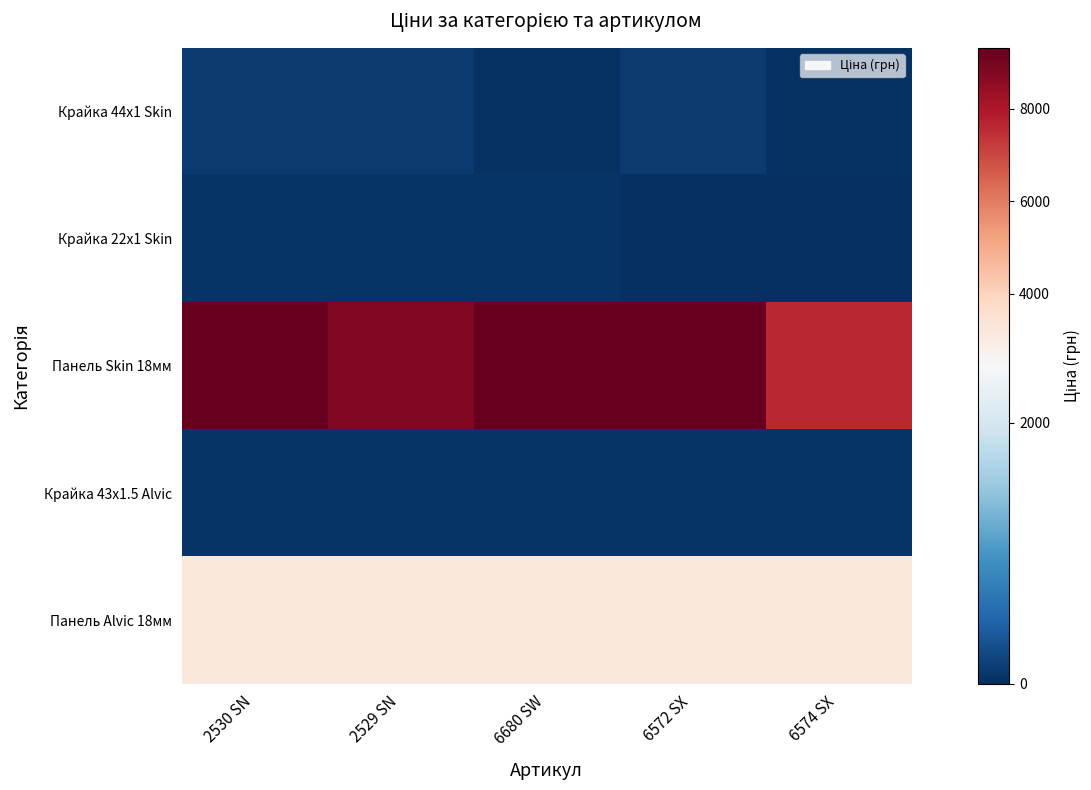

Between 2530 SN and 2529 SN, which series saw the biggest shift?

Панель Skin 18мм